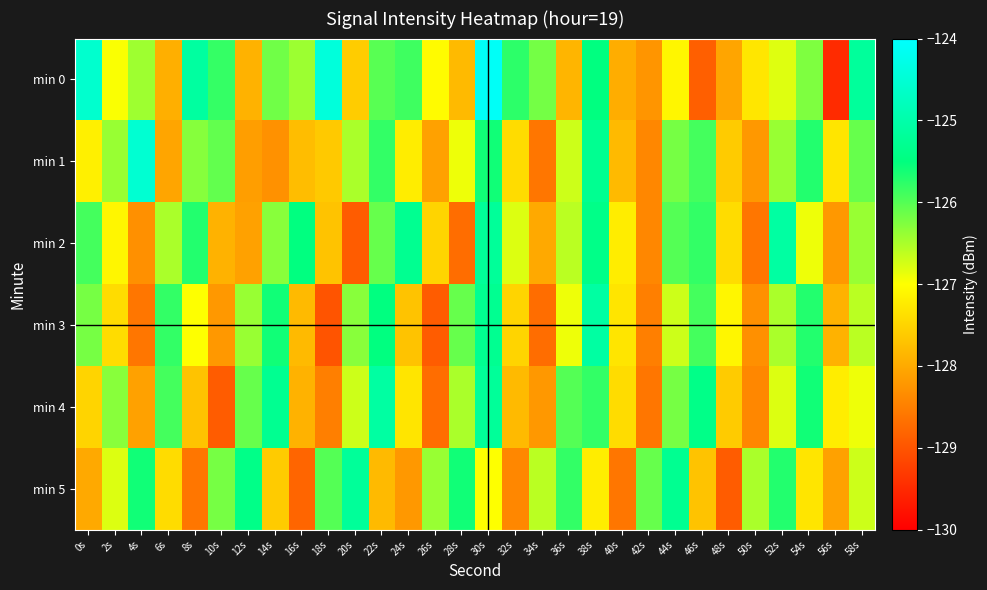

What is the maximum value shown in the chart?

-124.1